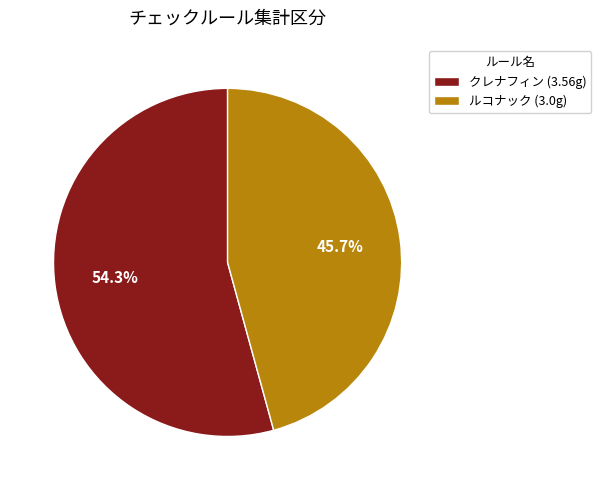

Rank the categories by value from highest to lowest.

クレナフィン (3.56g), ルコナック (3.0g)